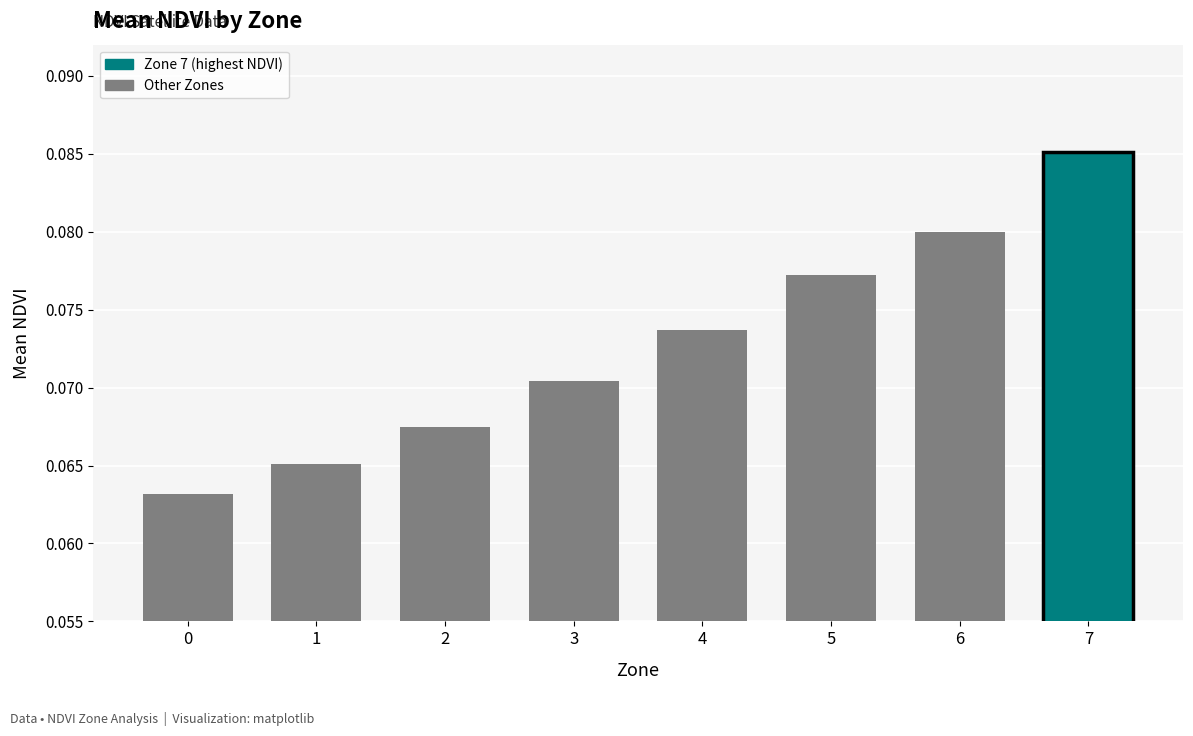

How many bars are there in total?

8